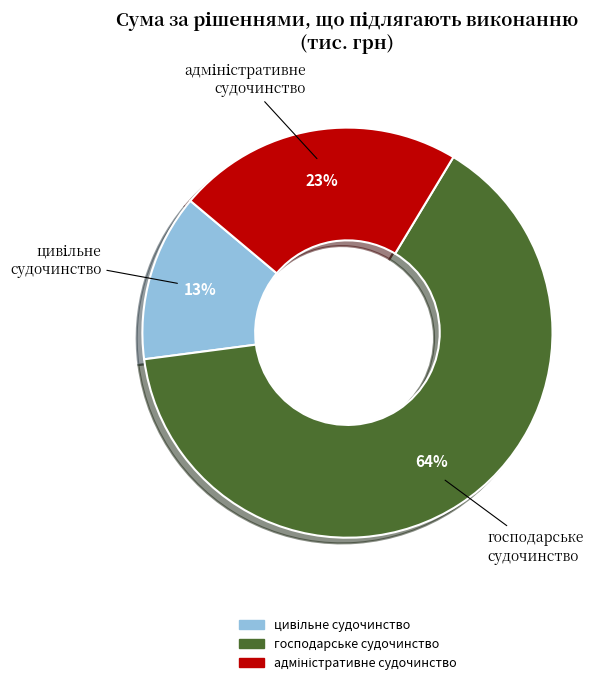

To the nearest percent, what is the average slice percentage?

33%